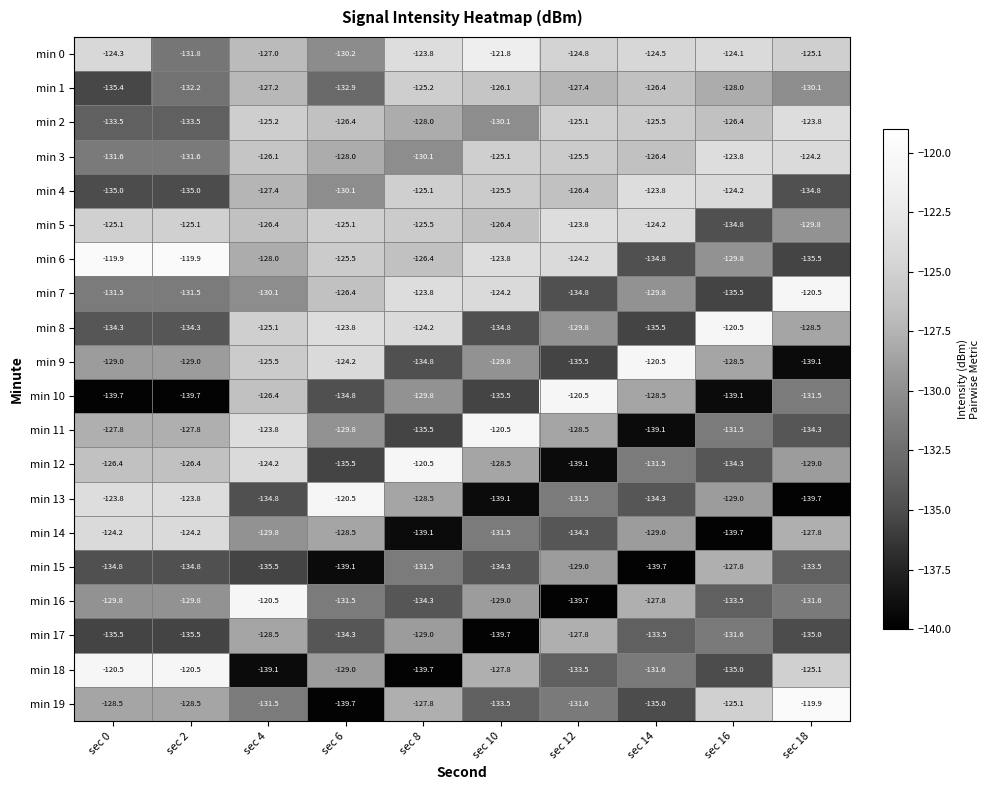

Which series has the widest spread of values?

min 19